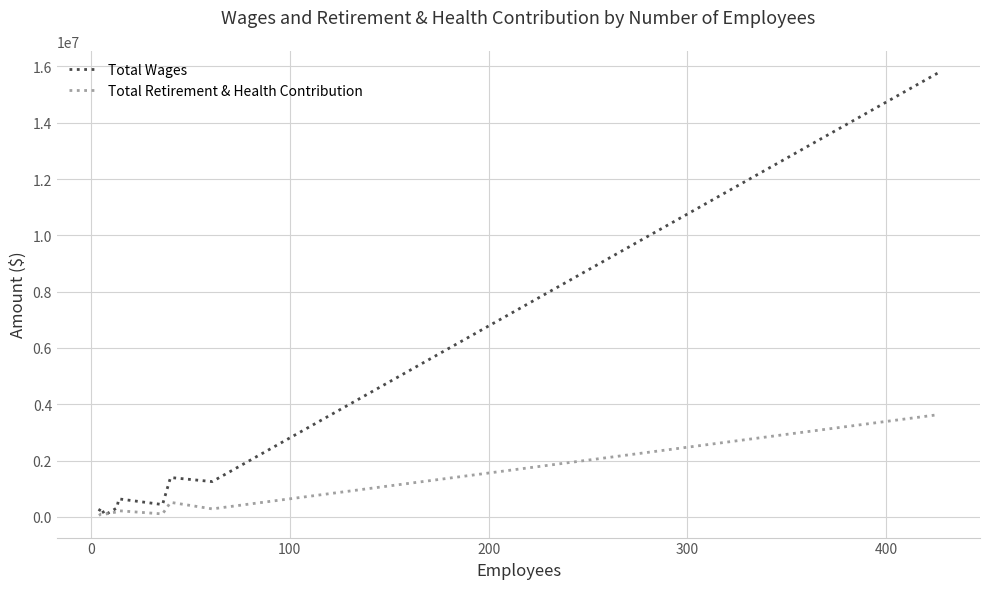

Which series has the largest range (max minus min)?

Total Wages